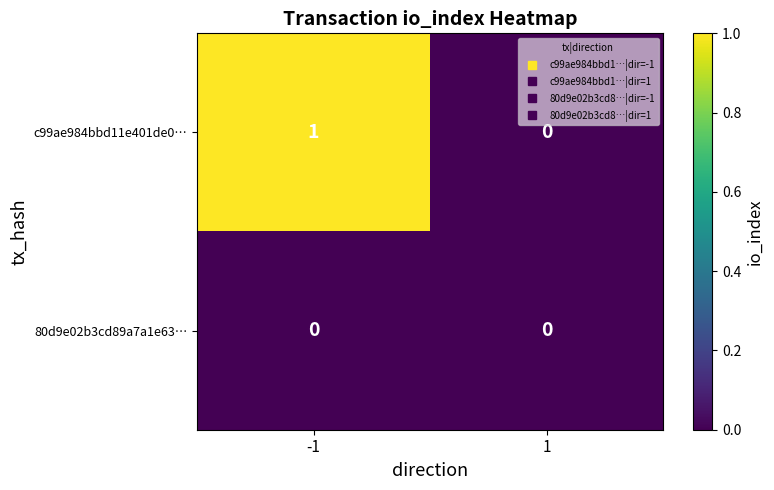

Reading right to left, list all the values displayed in this chart.

c99ae984bbd11e401de0…: 0	1
80d9e02b3cd89a7a1e63…: 0	0